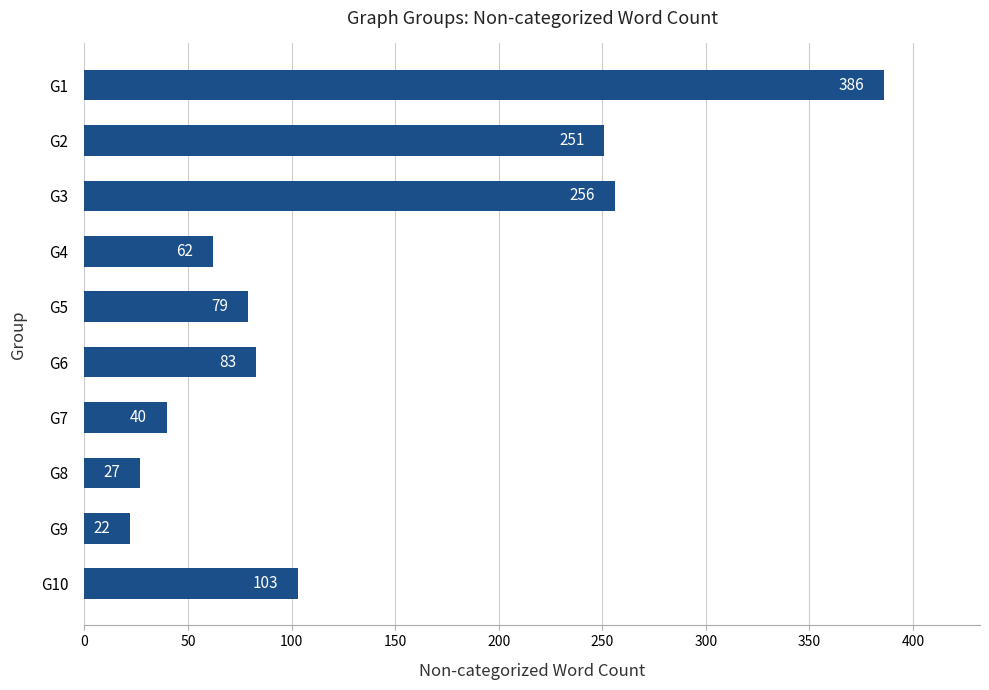

What is the sum of all values?

1309